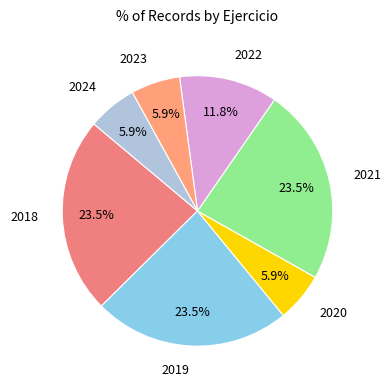

How many slices are in this pie chart?

7